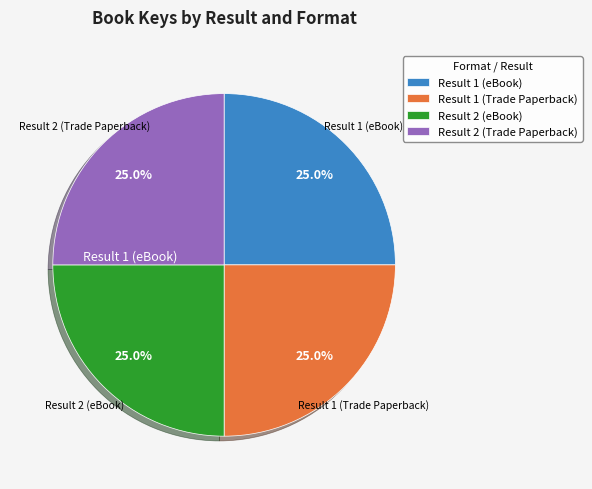

Does Result 1 (Trade Paperback) represent more than half of the total?

No